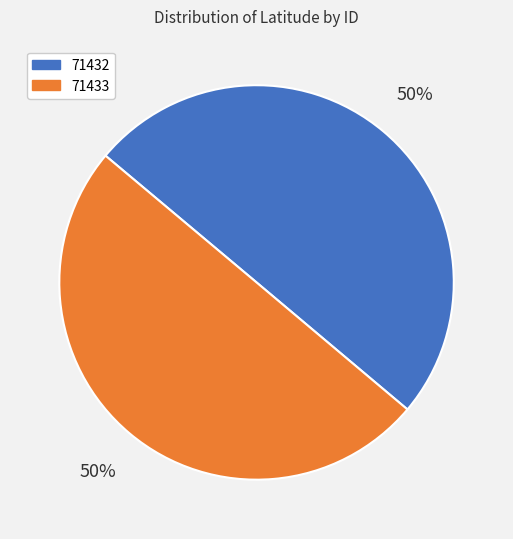

Do 71432 and 71433 together represent more than half of the pie?

Yes